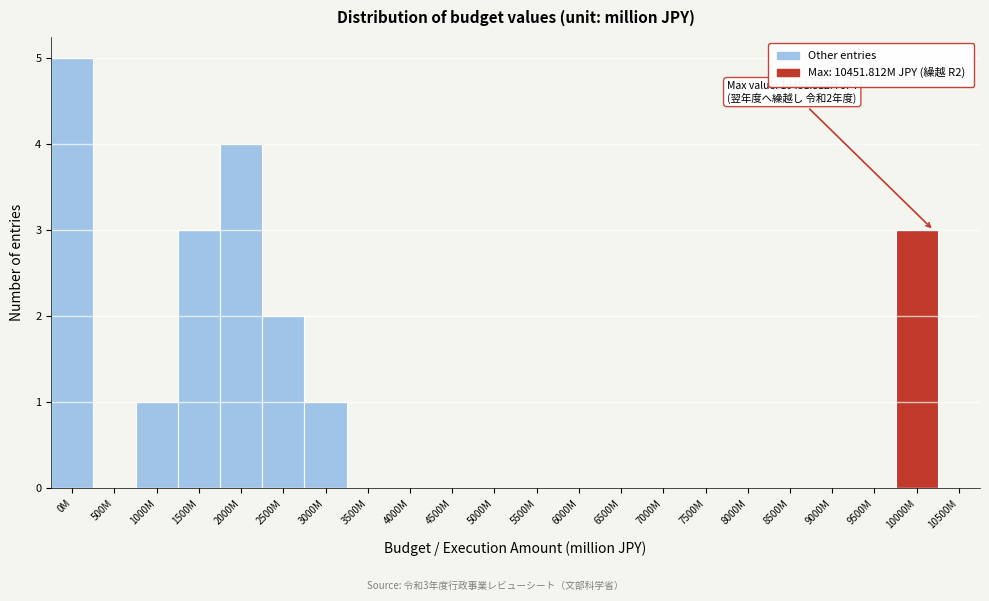

Reading left to right, list all the values displayed in this chart.

0M=5	500M=0	1000M=1	1500M=3	2000M=4	2500M=2	3000M=1	3500M=0	4000M=0	4500M=0	5000M=0	5500M=0	6000M=0	6500M=0	7000M=0	7500M=0	8000M=0	8500M=0	9000M=0	9500M=0	10000M=3	10500M=0